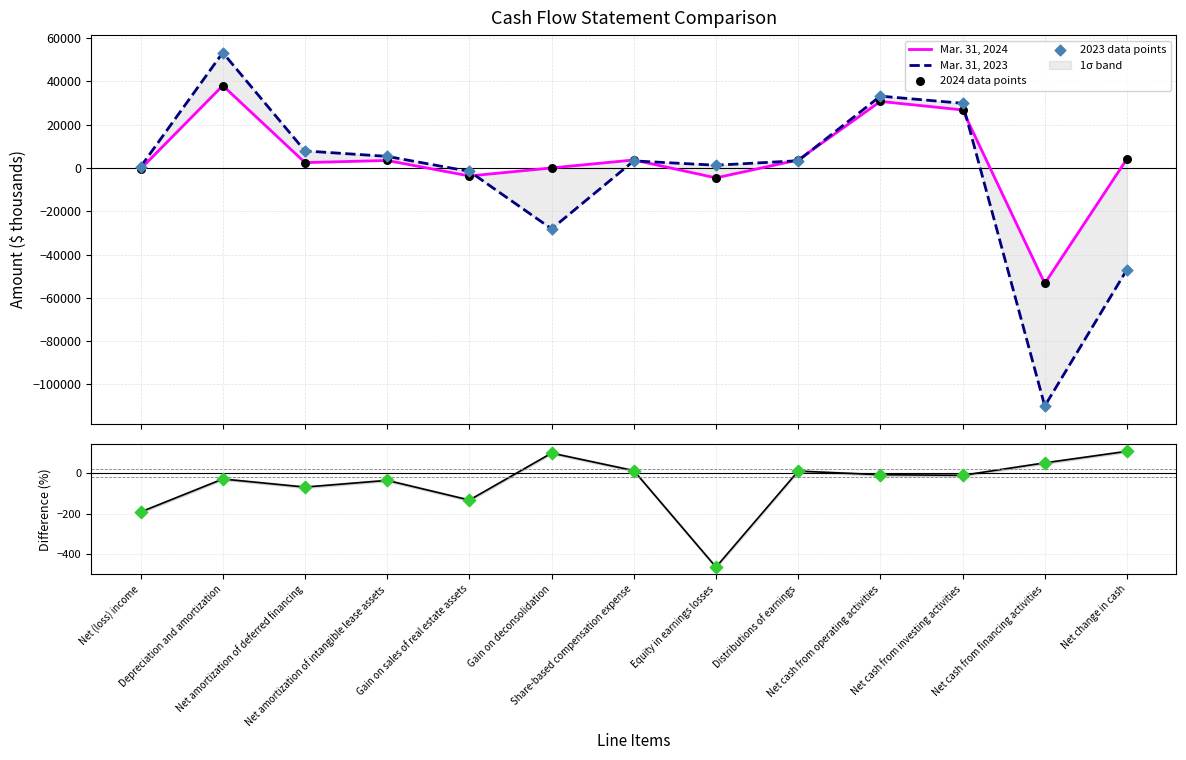

Which series reaches the minimum Y coordinate?

Mar. 31, 2023